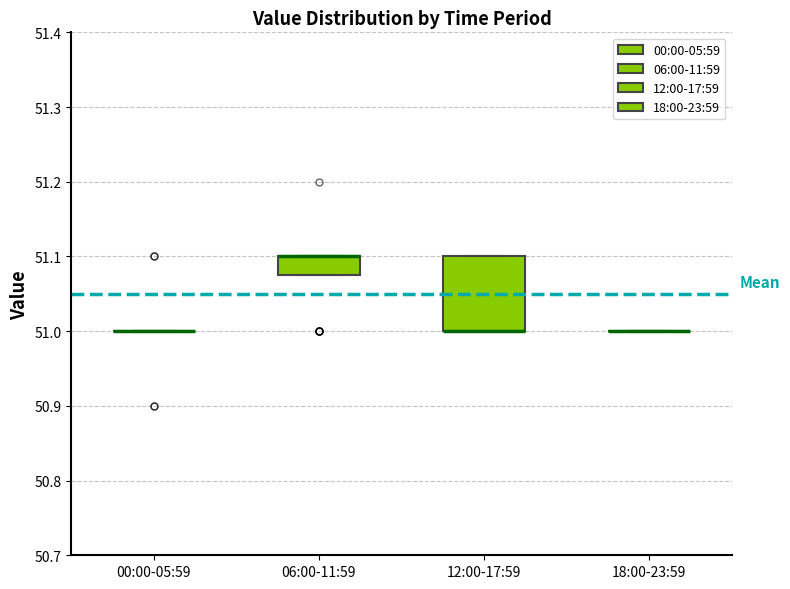

Reading left to right, read every box against the y-axis: the position of its median line, the range the box covers, and the ends of its whiskers. The values are not printed on the chart, so give them approximately, as read against the axis.

00:00-05:59: box collapsed to a line at 51.00, whiskers 51.00 to 51.00
06:00-11:59: median 51.10 (drawn on the box's upper edge), box 51.08 to 51.10, whiskers 51.08 to 51.10
12:00-17:59: median 51.00 (drawn on the box's lower edge), box 51.00 to 51.10, whiskers 51.00 to 51.10
18:00-23:59: box collapsed to a line at 51.00, whiskers 51.00 to 51.00